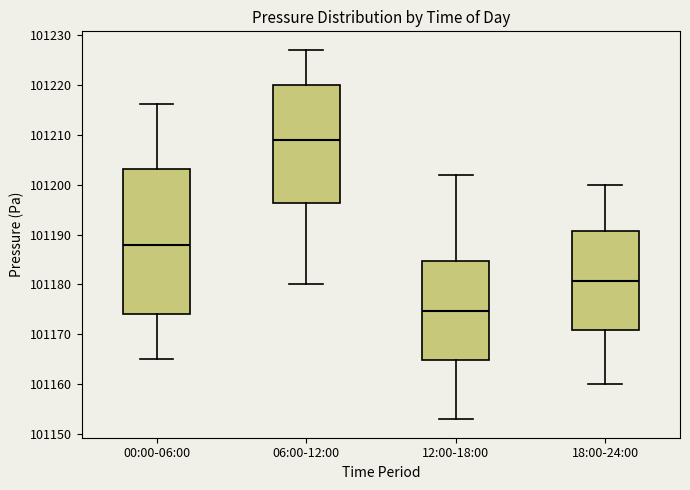

Reading left to right, read every box against the y-axis: the position of its median line, the range the box covers, and the ends of its whiskers. The values are not printed on the chart, so give them approximately, as read against the axis.

00:00-06:00: median 101188, box 101174 to 101203, whiskers 101165 to 101216
06:00-12:00: median 101209, box 101196 to 101220, whiskers 101180 to 101227
12:00-18:00: median 101175, box 101165 to 101185, whiskers 101153 to 101202
18:00-24:00: median 101181, box 101171 to 101191, whiskers 101160 to 101200